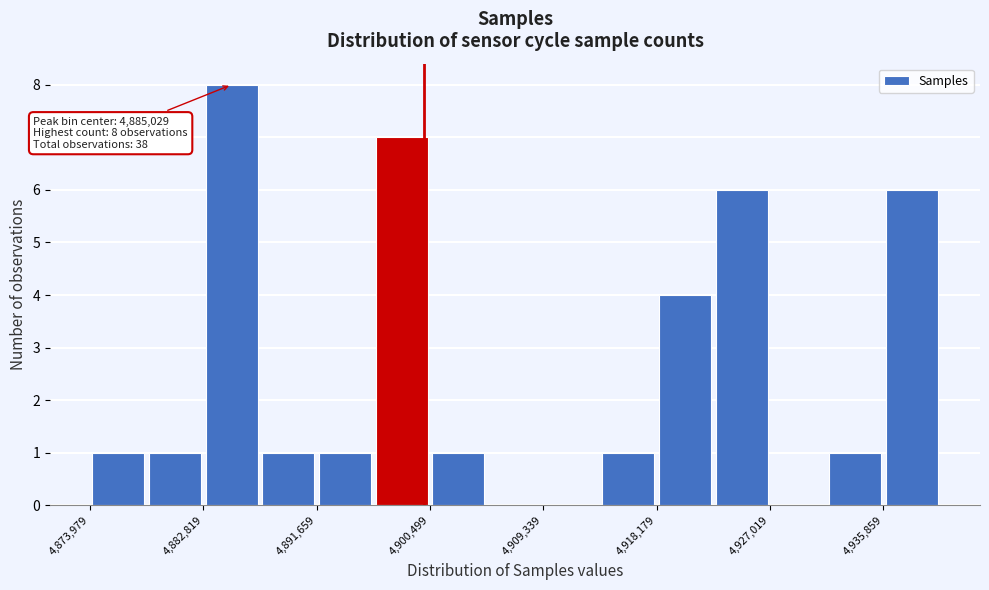

Over which range of the x-axis is the bar tallest?

4883000 to 4887000